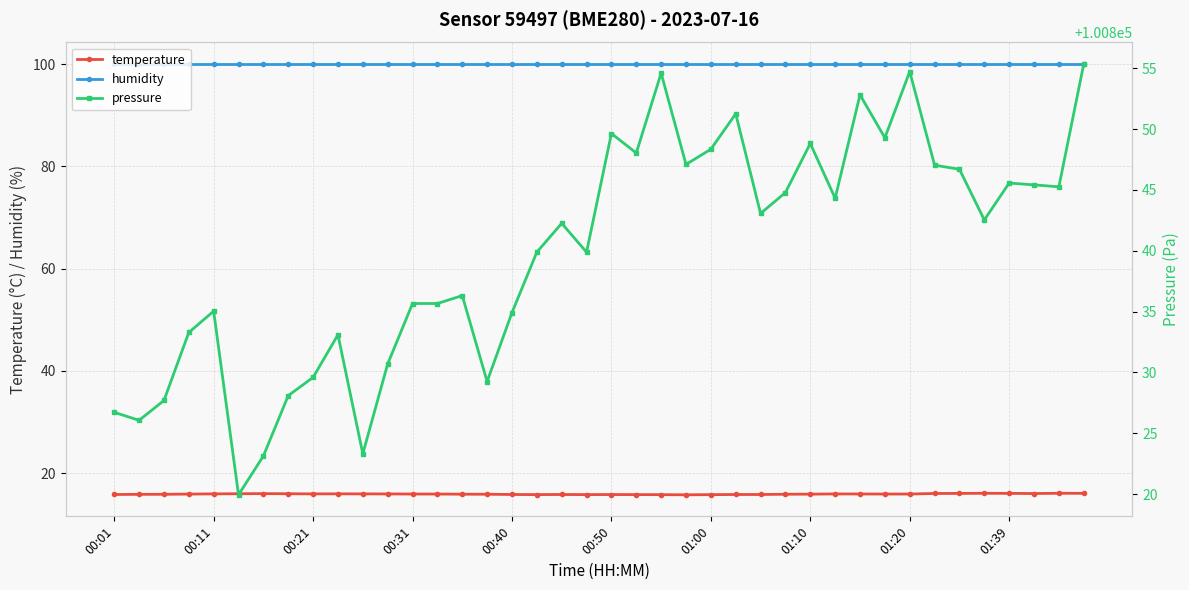

What is the highest value of the pressure series?

100855.3